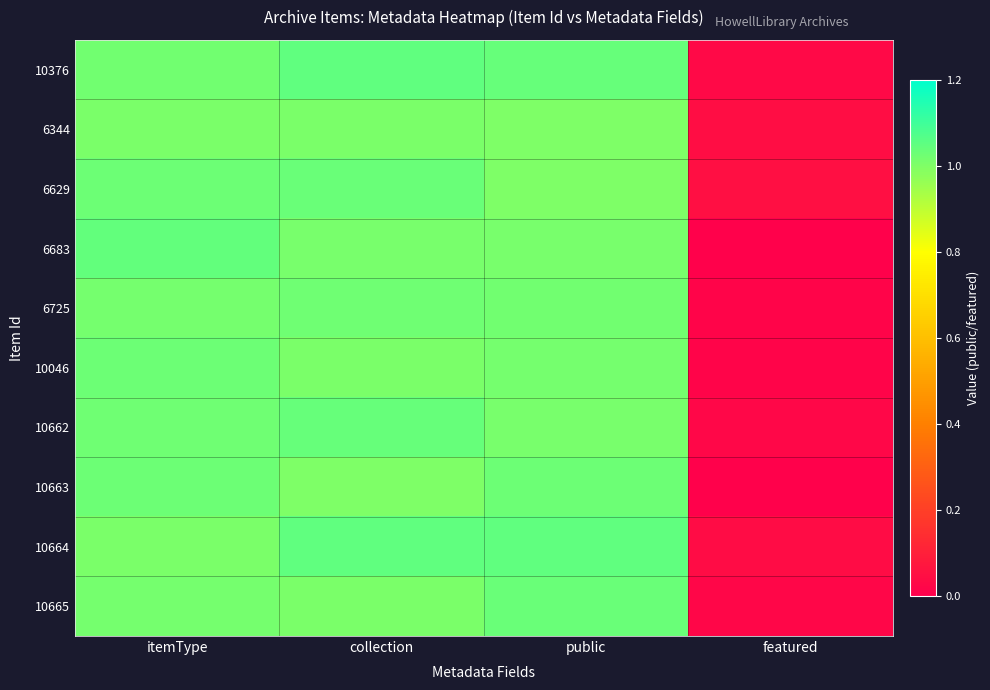

At which category does the chart reach its minimum across all series?

featured